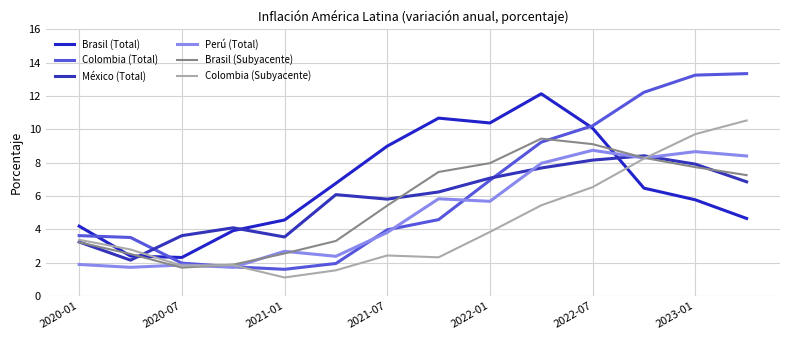

Reading left to right, what are all the values shown in this chart?

Brasil (Total): 4.2	2.4	2.3	3.9	4.6	6.8	9.0	10.7	10.4	12.1	10.1	6.5	5.8	4.7
Colombia (Total): 3.6	3.5	2.0	1.8	1.6	1.9	4.0	4.6	6.9	9.2	10.2	12.2	13.2	13.3
México (Total): 3.2	2.1	3.6	4.1	3.5	6.1	5.8	6.2	7.1	7.7	8.2	8.4	7.9	6.8
Perú (Total): 1.9	1.7	1.9	1.7	2.7	2.4	3.8	5.8	5.7	8.0	8.7	8.3	8.7	8.4
Brasil (Subyacente): 3.2	2.5	1.7	1.9	2.5	3.3	5.4	7.4	8.0	9.4	9.1	8.3	7.7	7.2
Colombia (Subyacente): 3.4	2.8	1.8	1.9	1.1	1.5	2.4	2.3	3.8	5.4	6.5	8.2	9.7	10.5